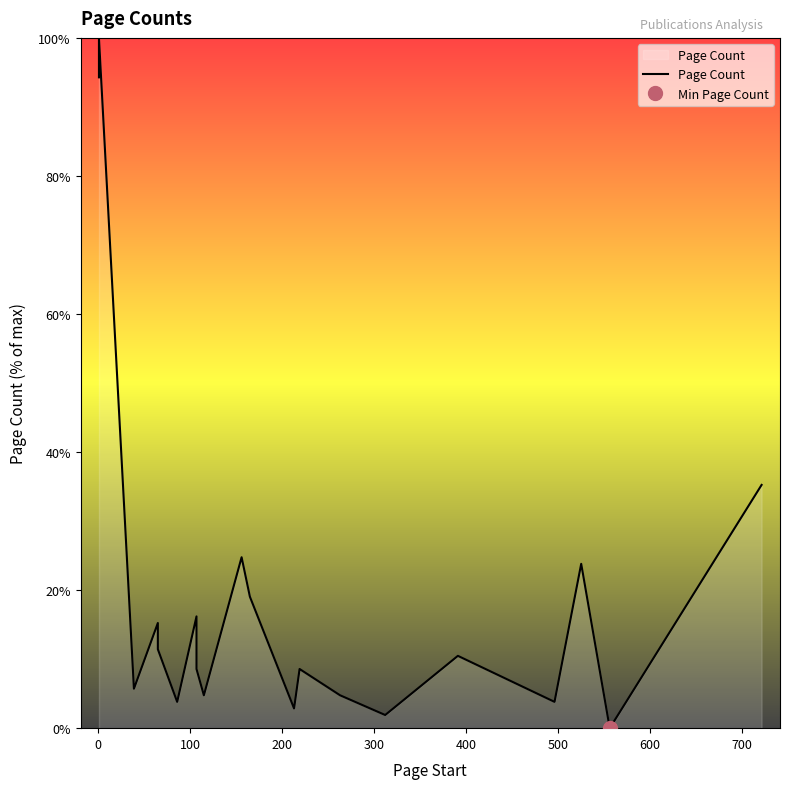

How many values are below 10?

10